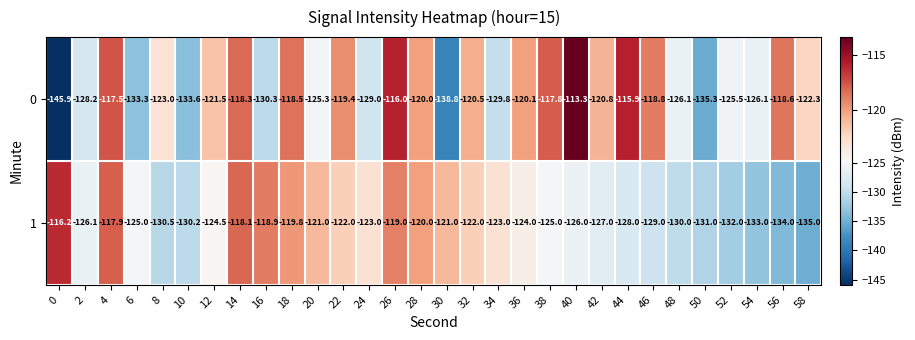

List the series in order of their peak value, lowest first.

1, 0